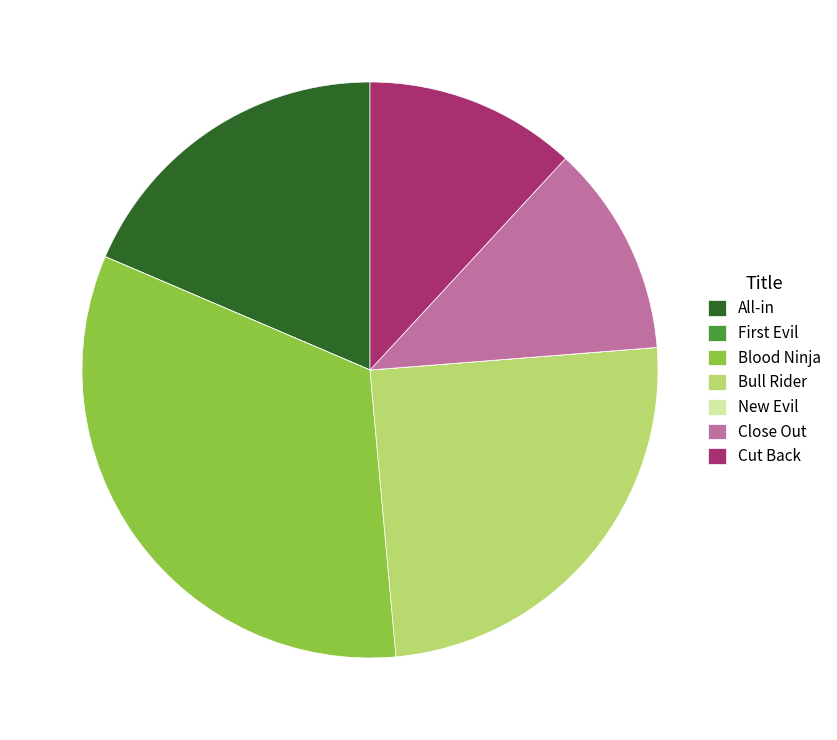

Between Bull Rider and Cut Back, which is larger?

Bull Rider